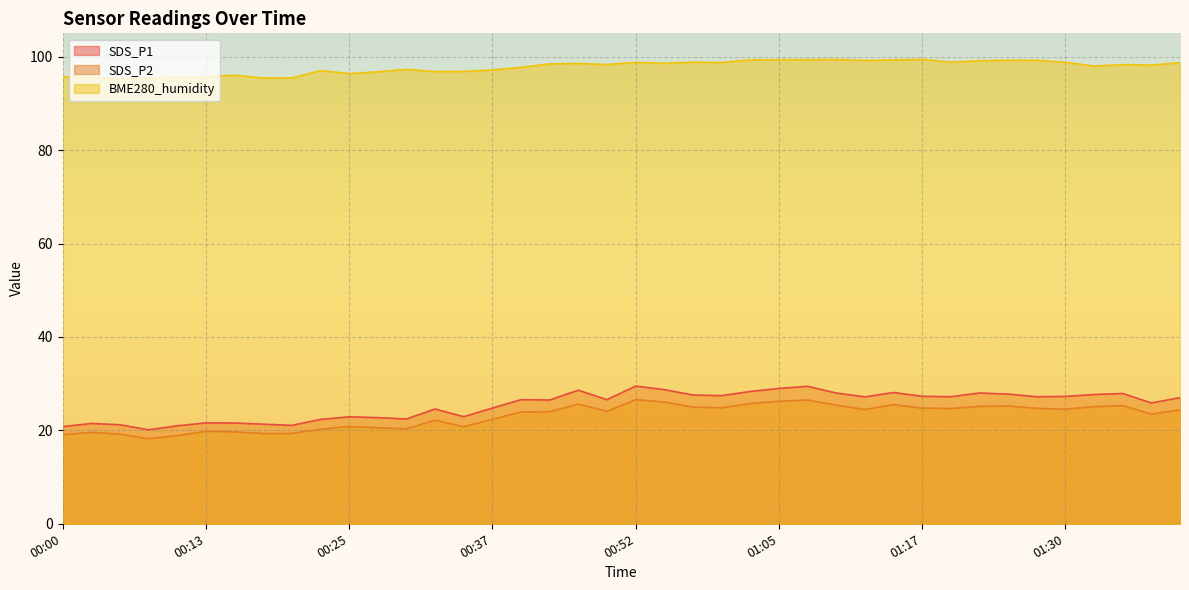

True or false: SDS_P2 and BME280_humidity cross at least once.

False